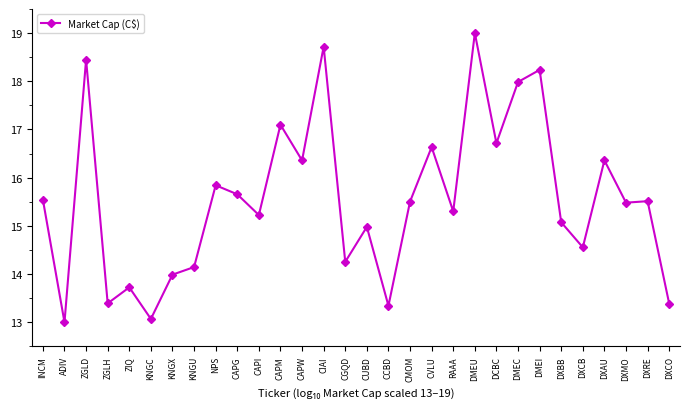

Where is the data nearest to the value 16?

NPS